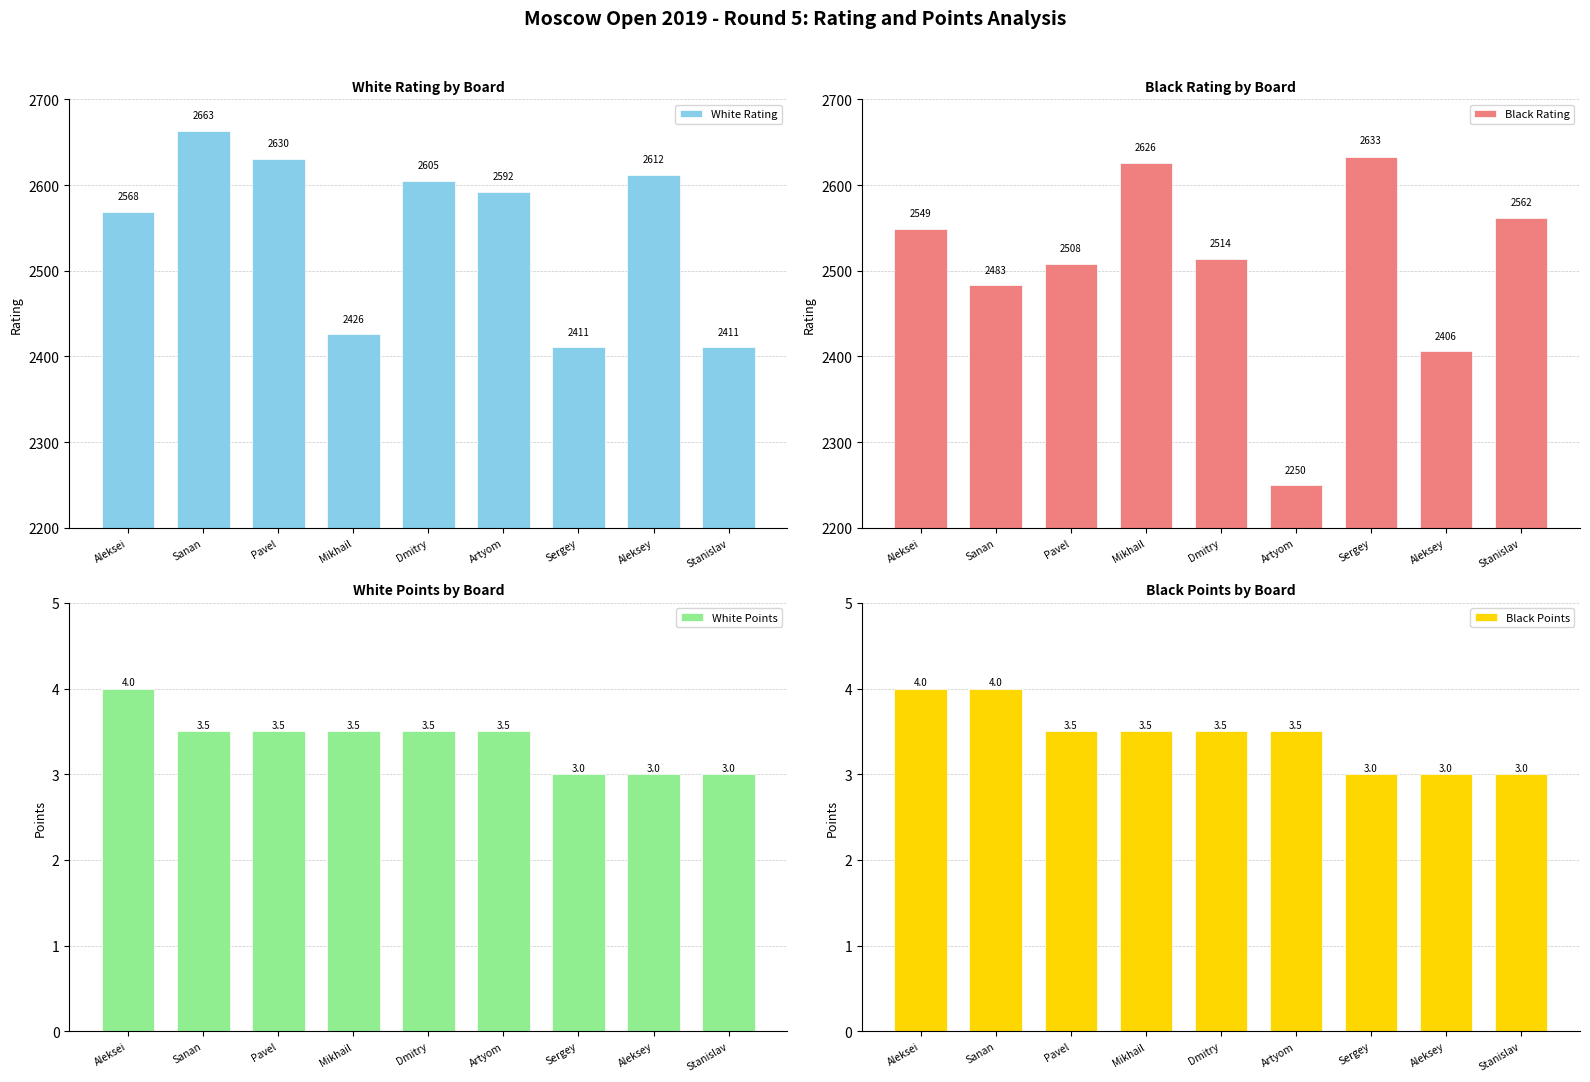

What value does the White Points series have at Aleksei?

4.0